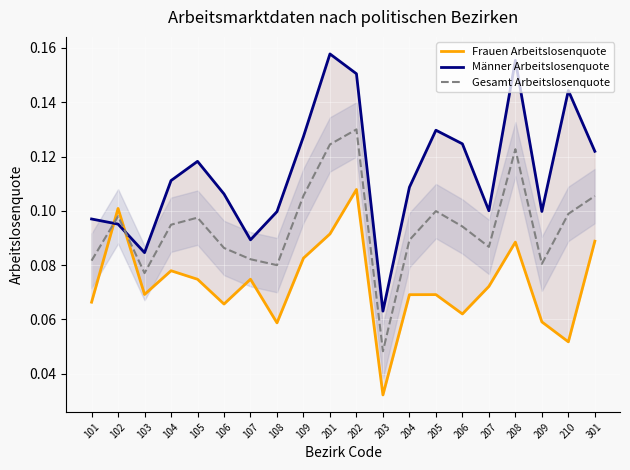

True or false: Gesamt Arbeitslosenquote has a value of 0.1 at 103.

True